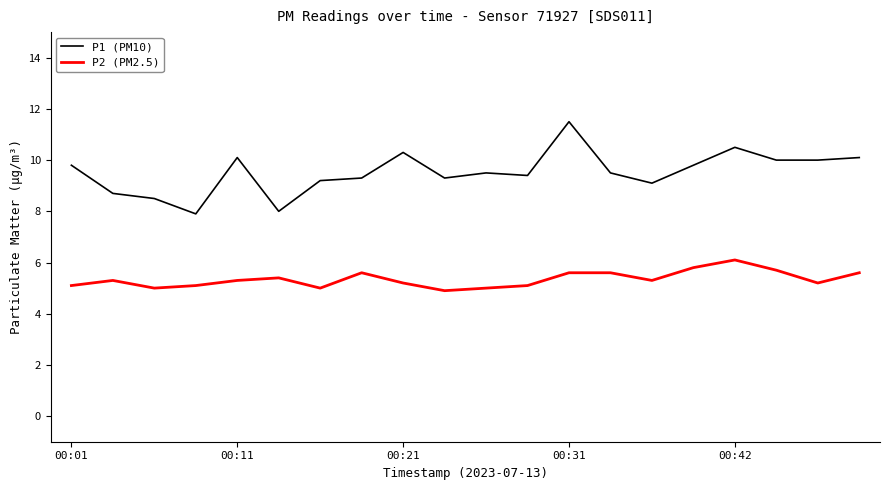

What is the difference between the maximum and minimum values in the P1 (PM10) series?

3.6